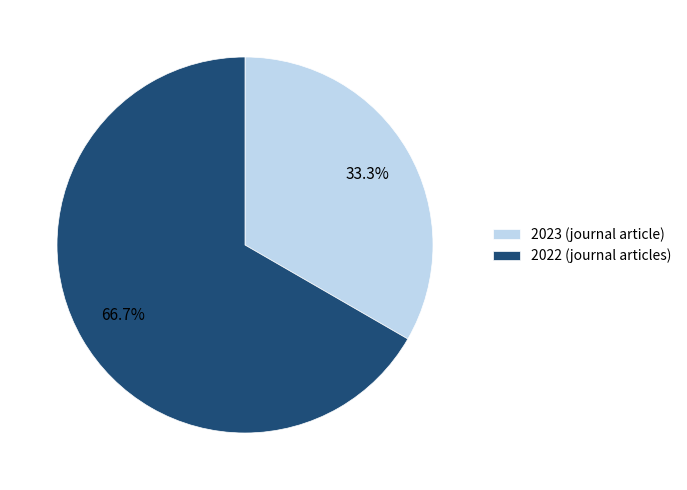

How much of the chart is everything except 2022 (journal articles)?

33.3%